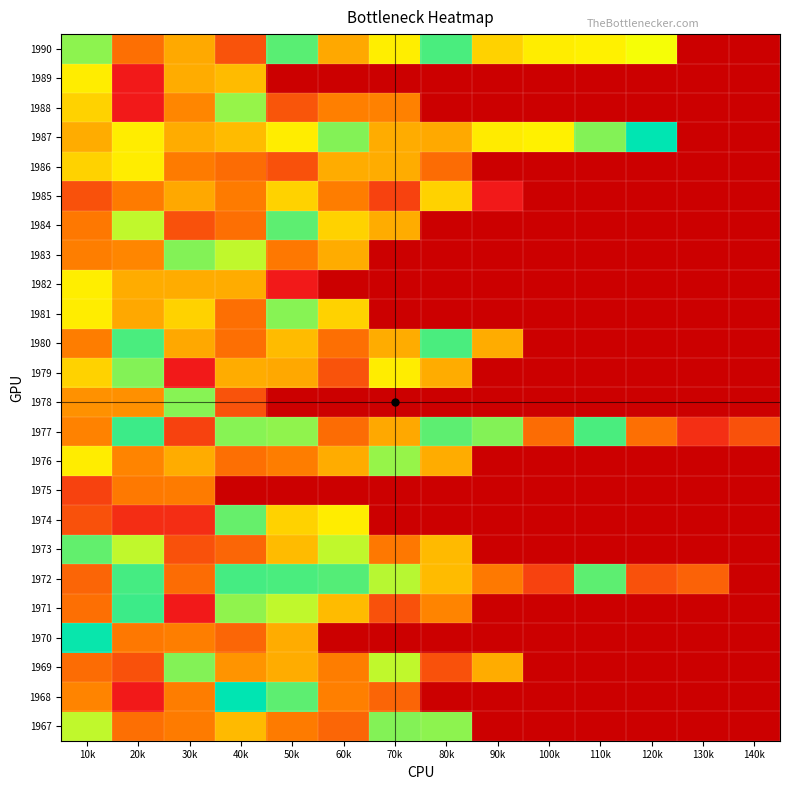

How many positive values does the 1971 series have?

8